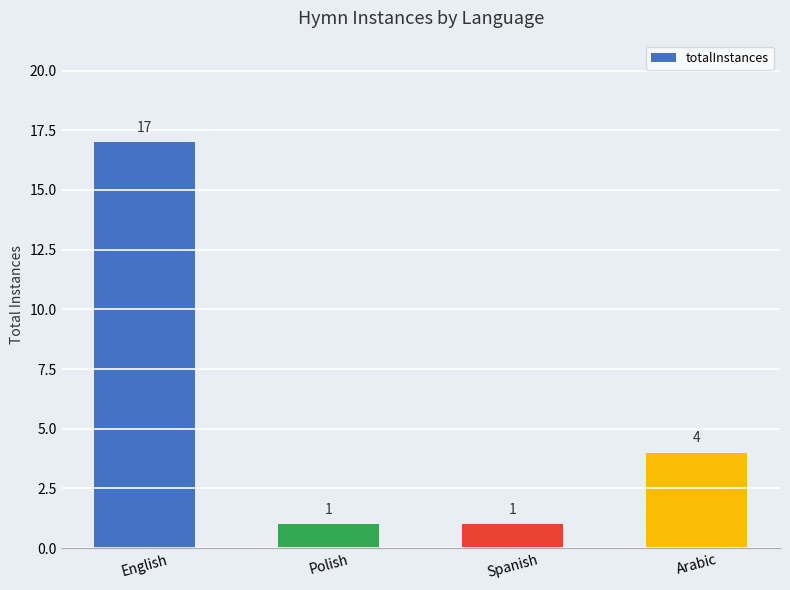

Where is the data nearest to the value 9?

Arabic